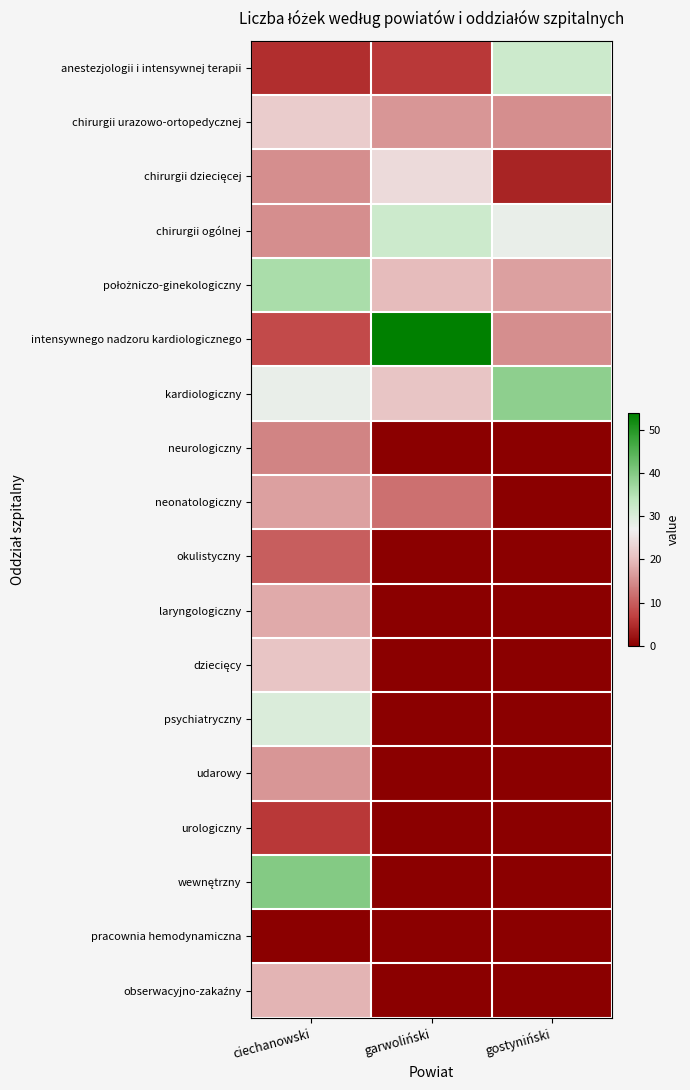

What is the total value across all series at gostyniński?

150